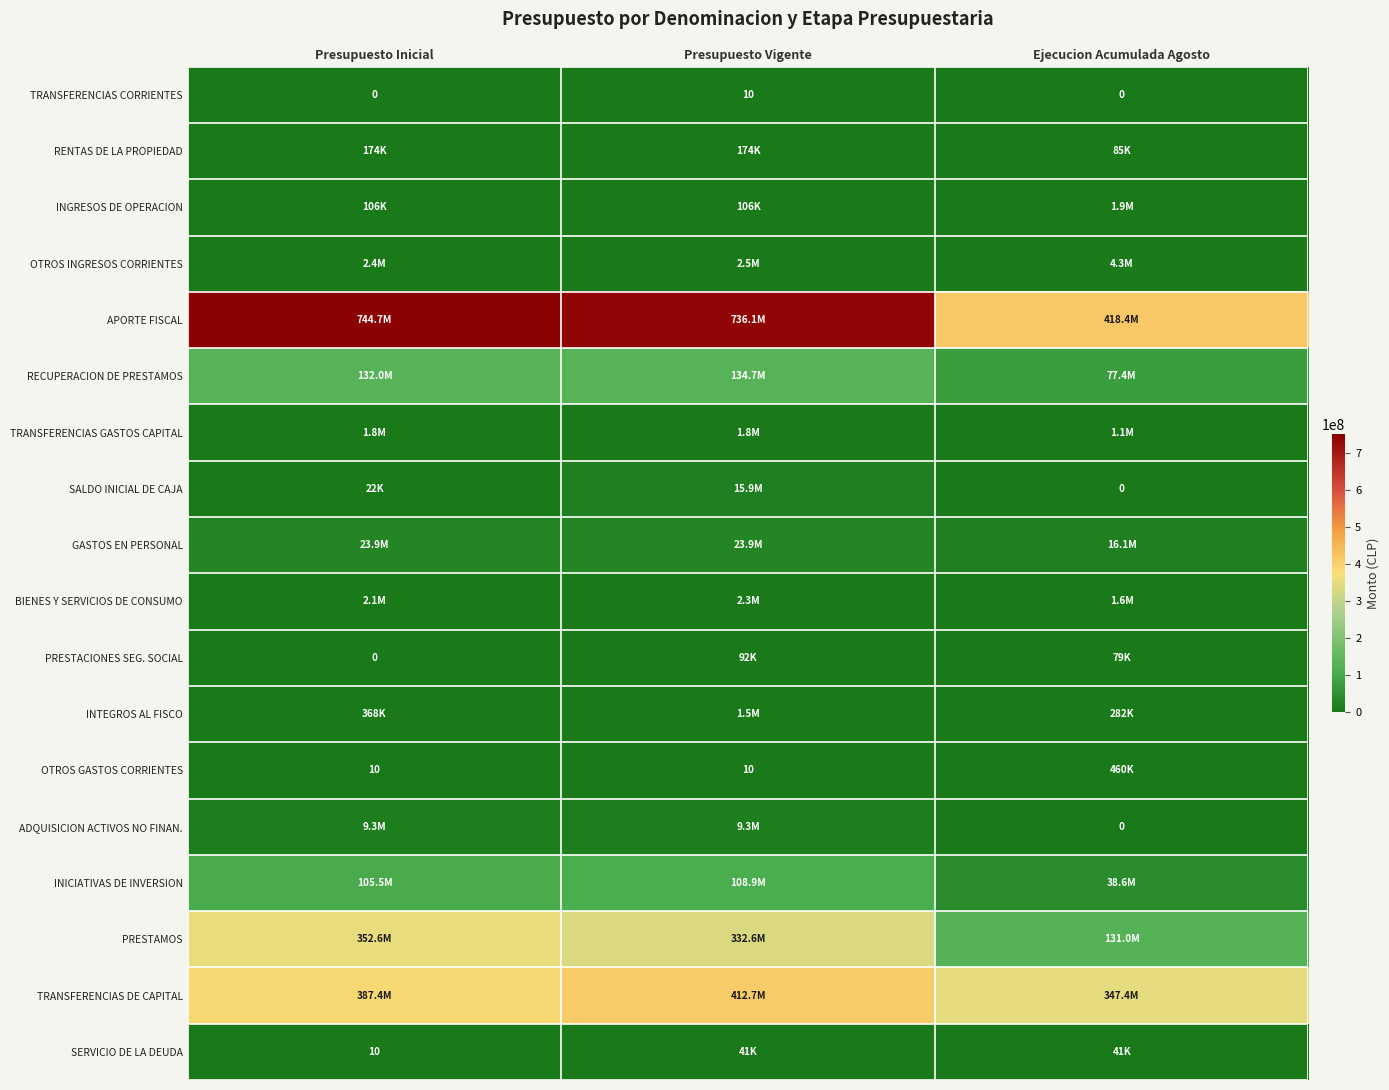

Is the value of APORTE FISCAL at Presupuesto Inicial greater than the value of PRESTAMOS at Presupuesto Inicial?

Yes